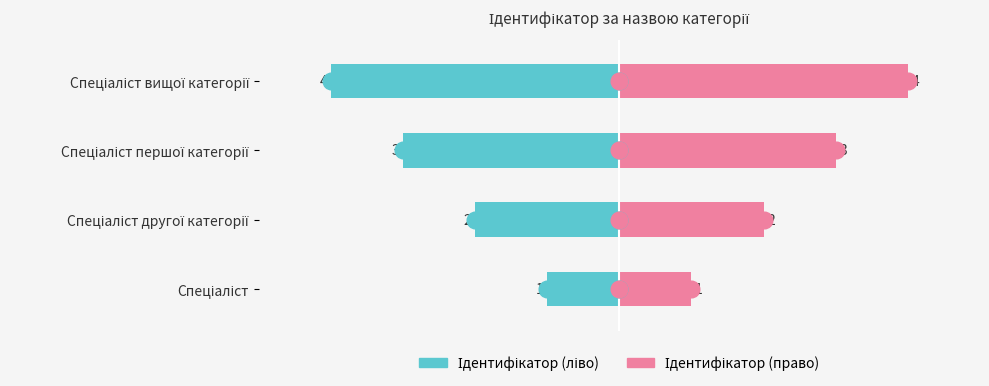

How many bars are there in total?

8